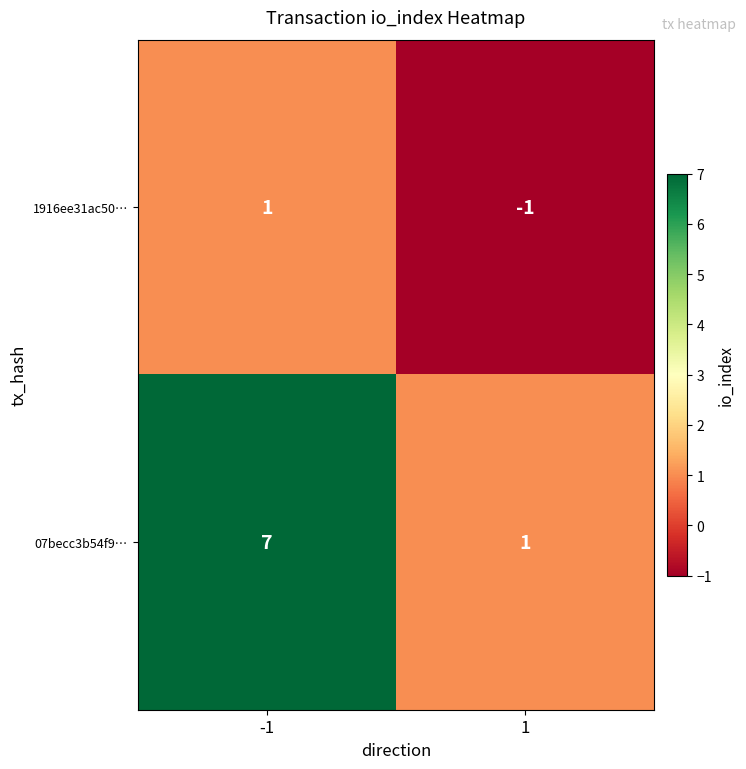

Rank the series at 1 from highest to lowest value.

07becc3b54f9…, 1916ee31ac50…